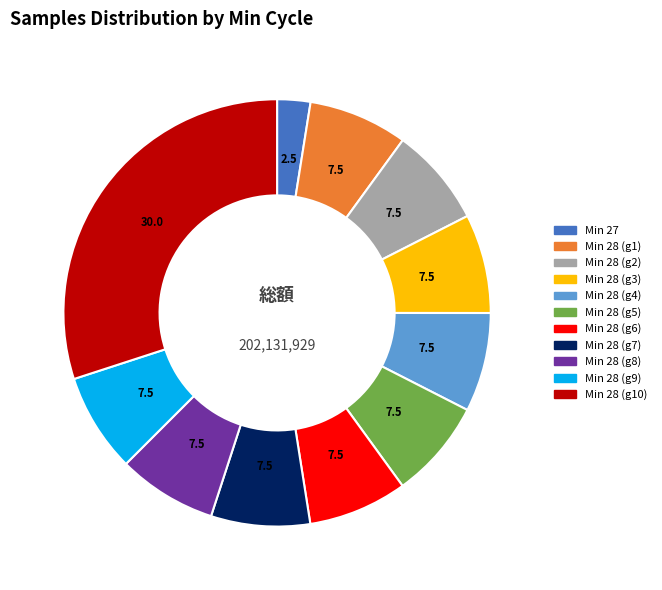

Does any single category account for the majority?

No